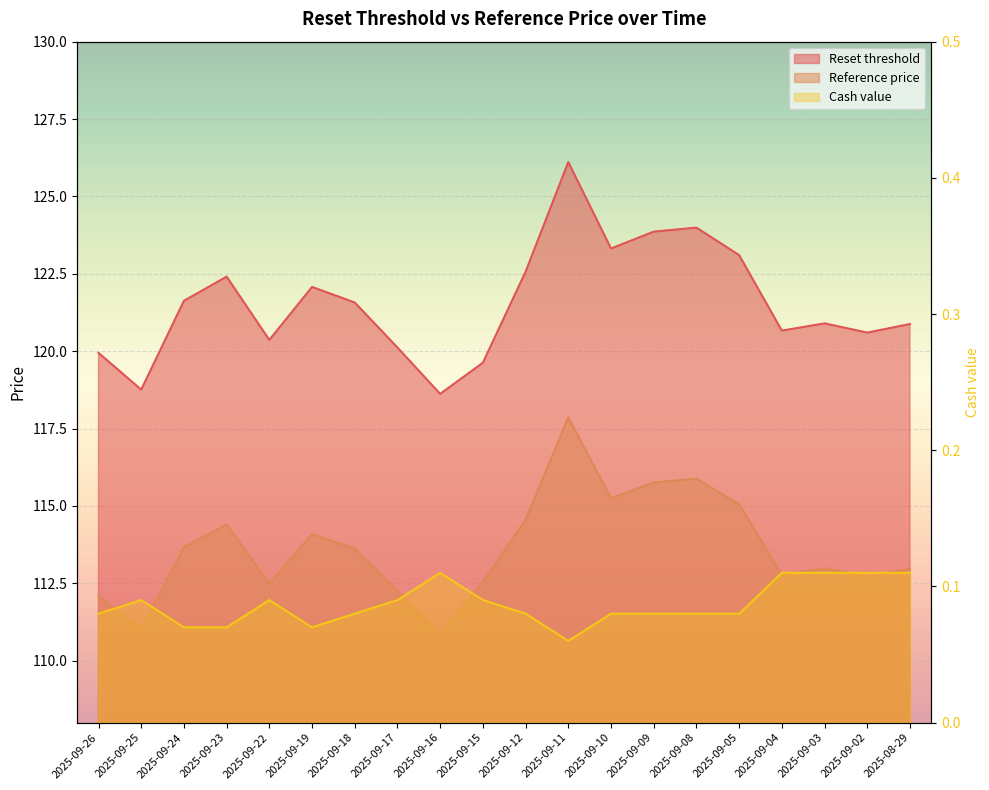

How many interior local valleys does the Cash value series have?

2